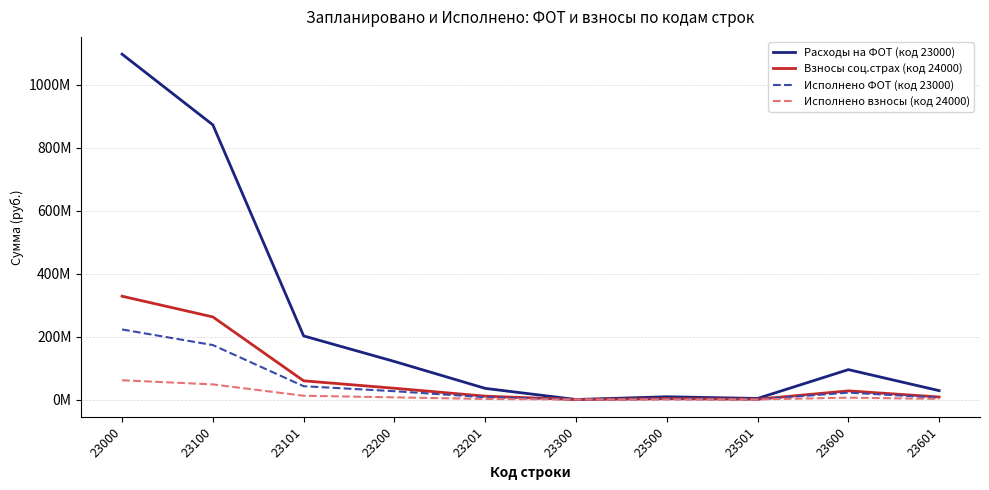

Does the chart have visible grid lines?

Yes